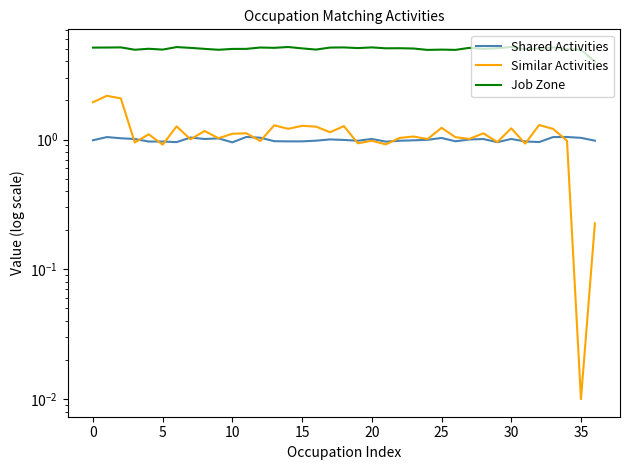

Is it true that Shared Activities equals 1.0 at 0?

True